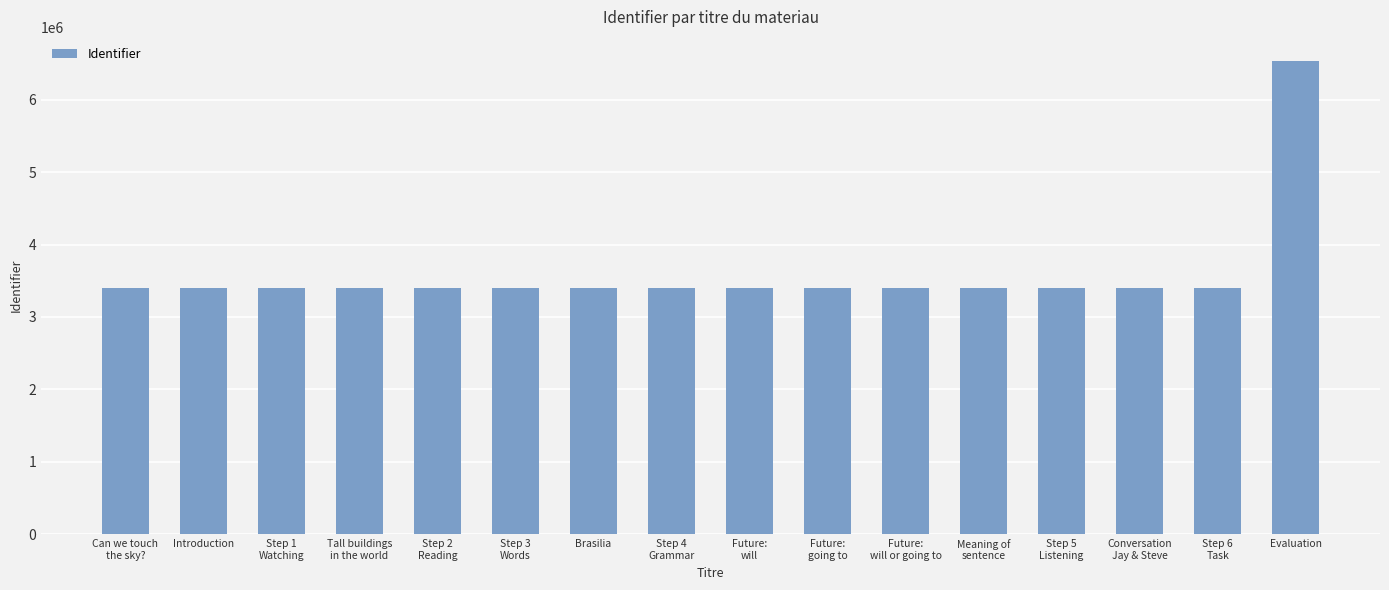

Is it true that the value at Brasilia is 4916203?

False